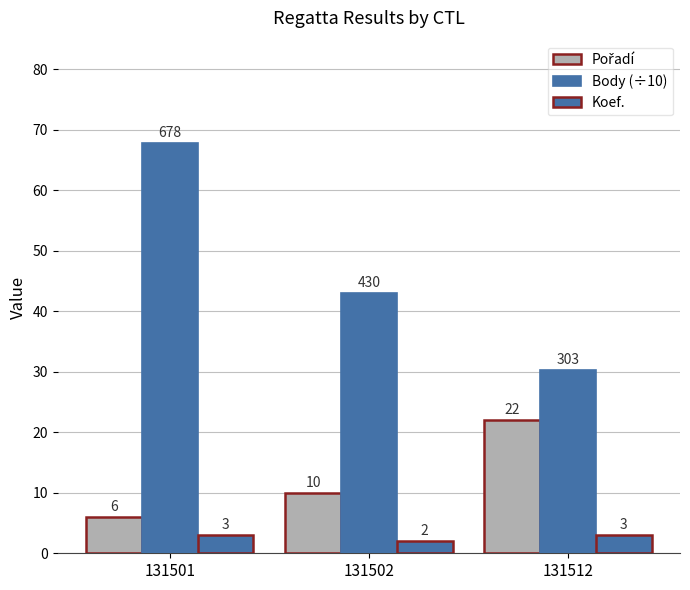

How many values in the Body (÷10) series are below 43?

1